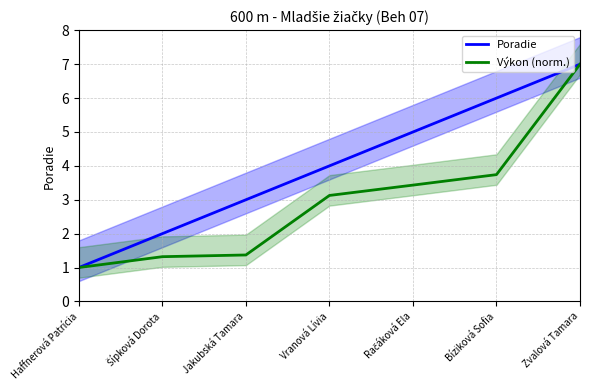

What is the approximate value of Výkon (norm.) at Haffnerová Patrícia?

1.0